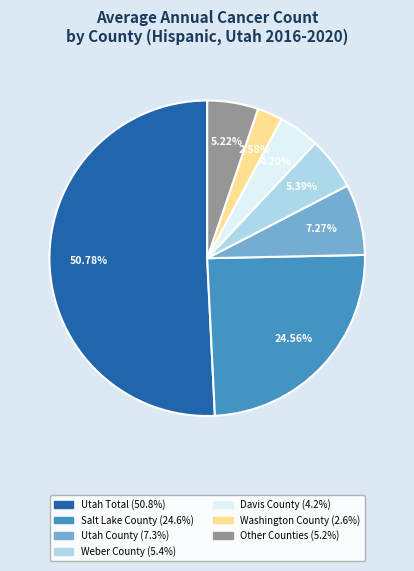

Is there any slice that represents more than half of the pie?

Yes